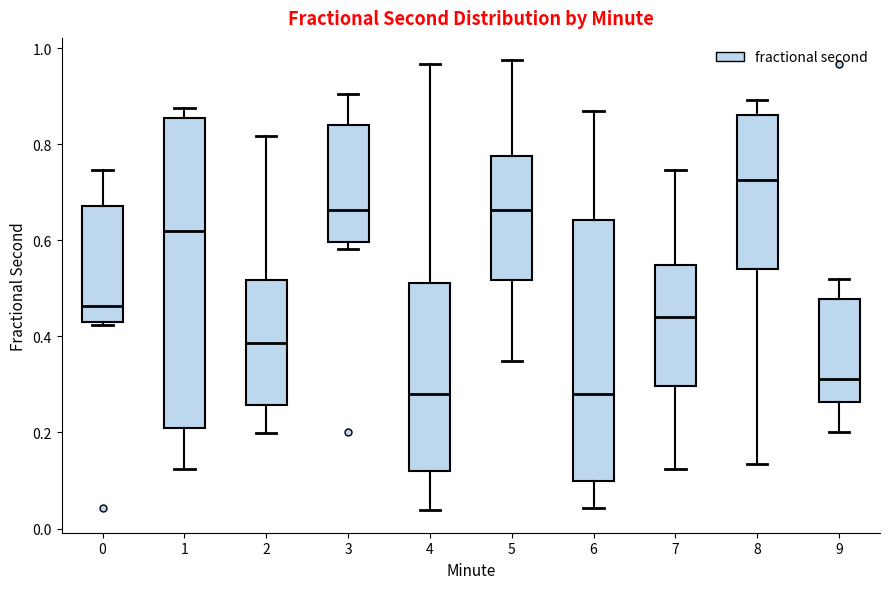

Where is the lower edge of the box at x = 6 on the y-axis? The values are not printed on the chart, so give them approximately, as read against the axis.

0.10